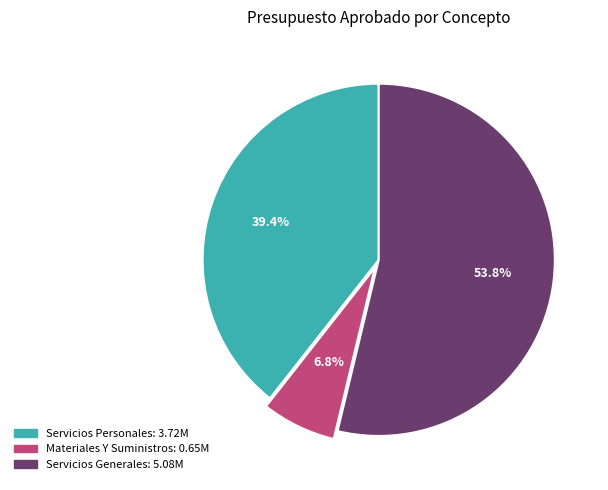

Between Materiales Y Suministros and Servicios Personales, which is larger?

Servicios Personales